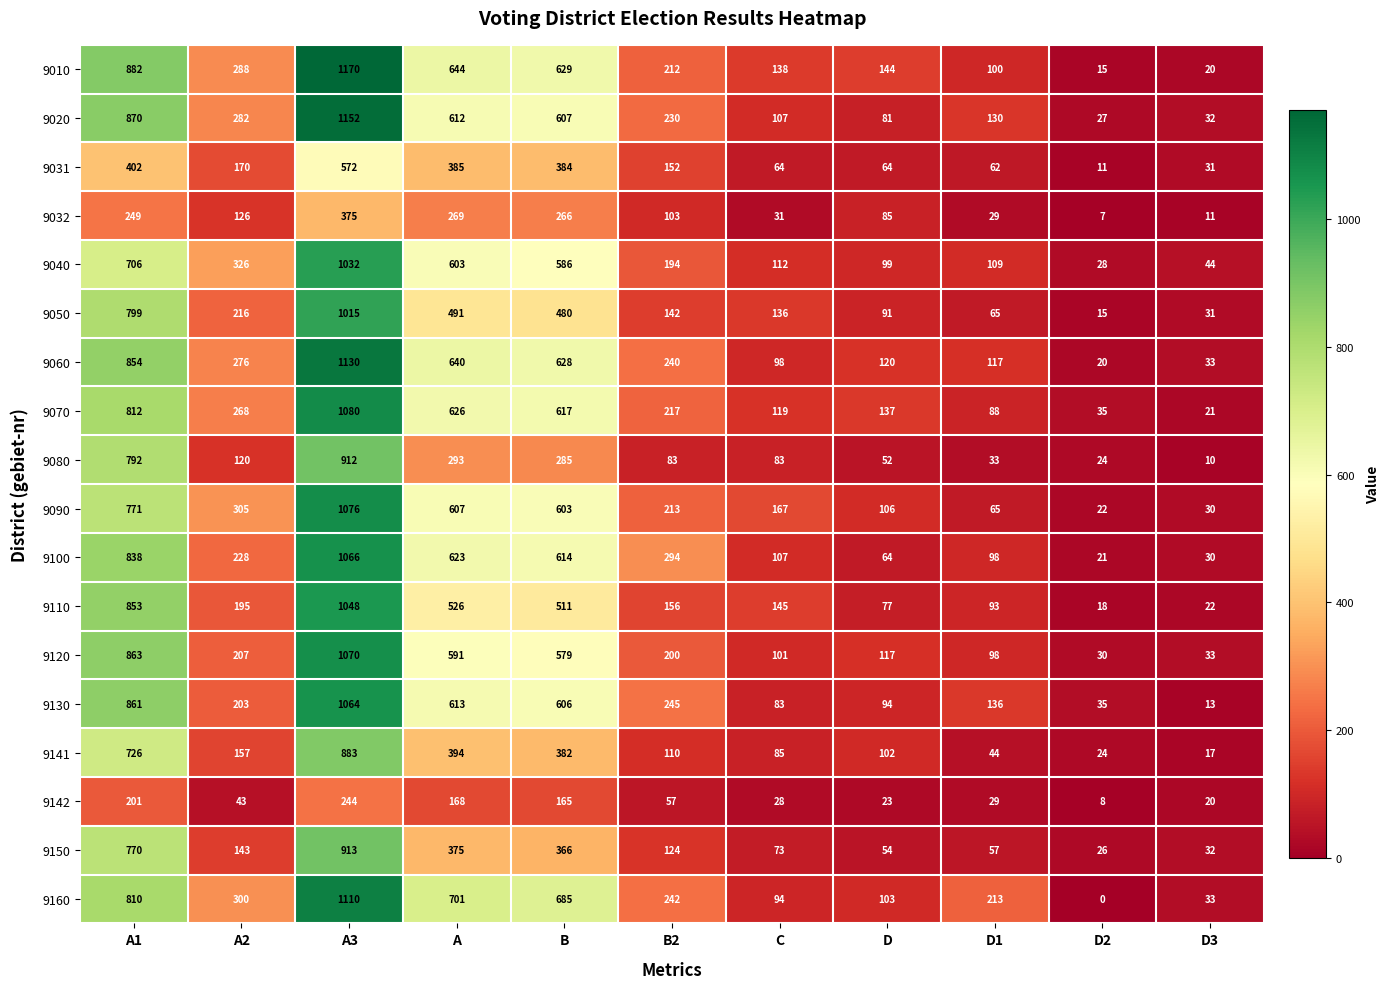

What is the lowest value of the 9120 series?

30